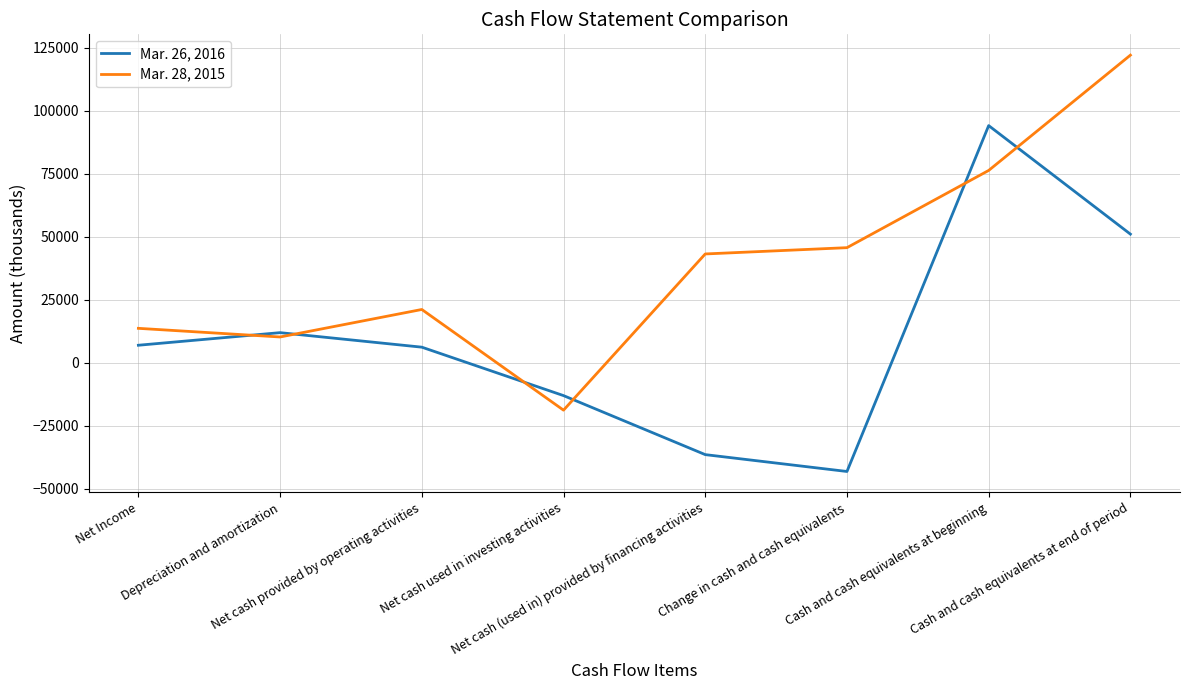

What is the sum of all Mar. 28, 2015 values?

314121